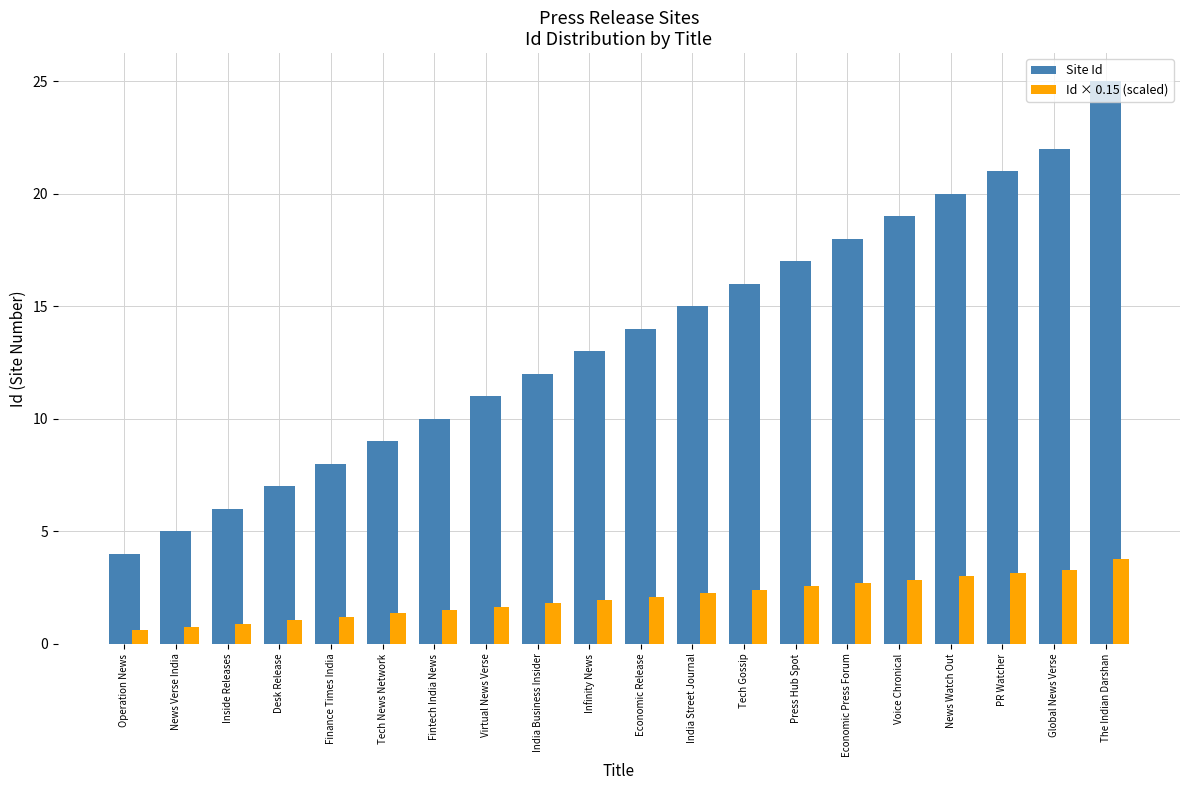

How many bars are there in total?

40